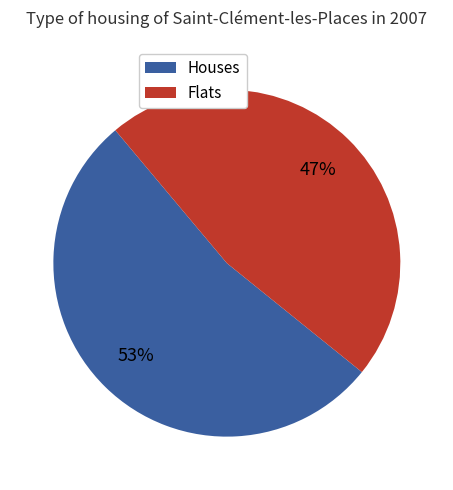

To the nearest percent, what is the average slice percentage?

50%